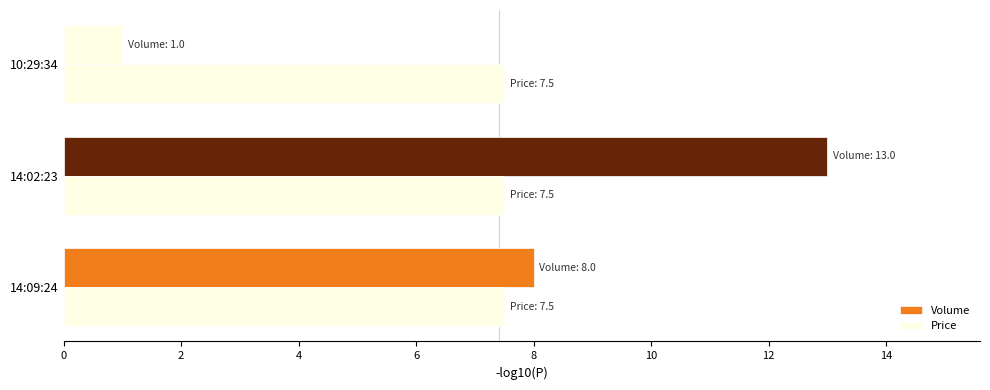

Count the number of data series in this chart.

2